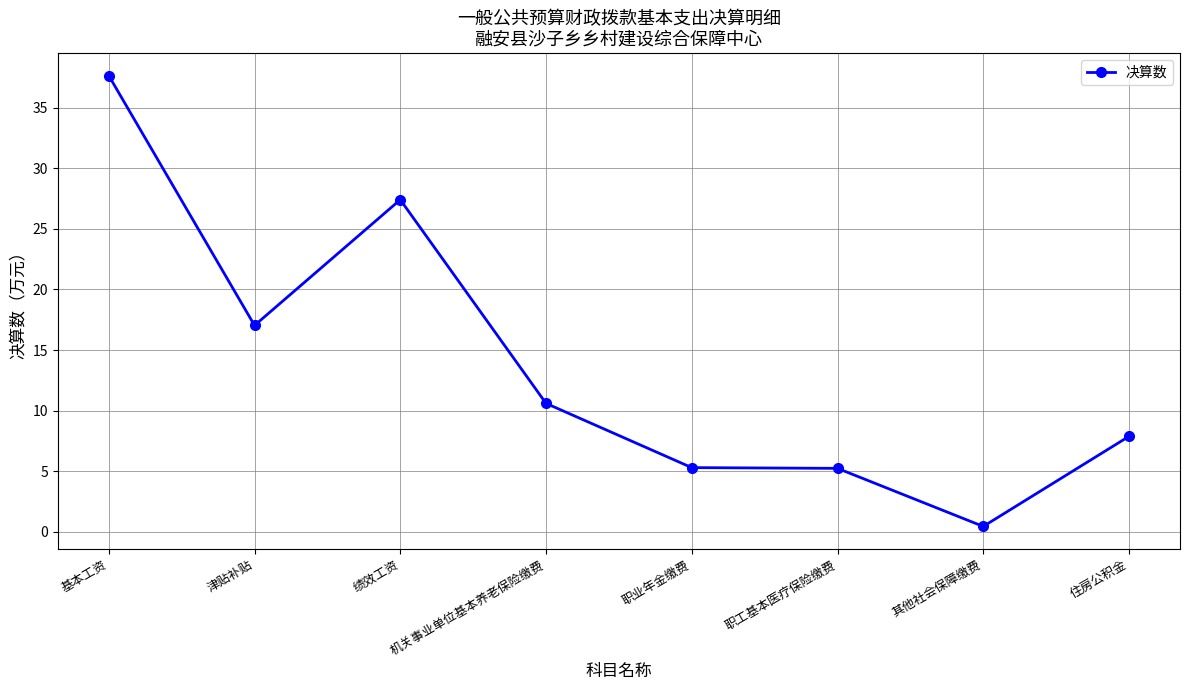

Is it true that the value at 基本工资 is 37.6?

True